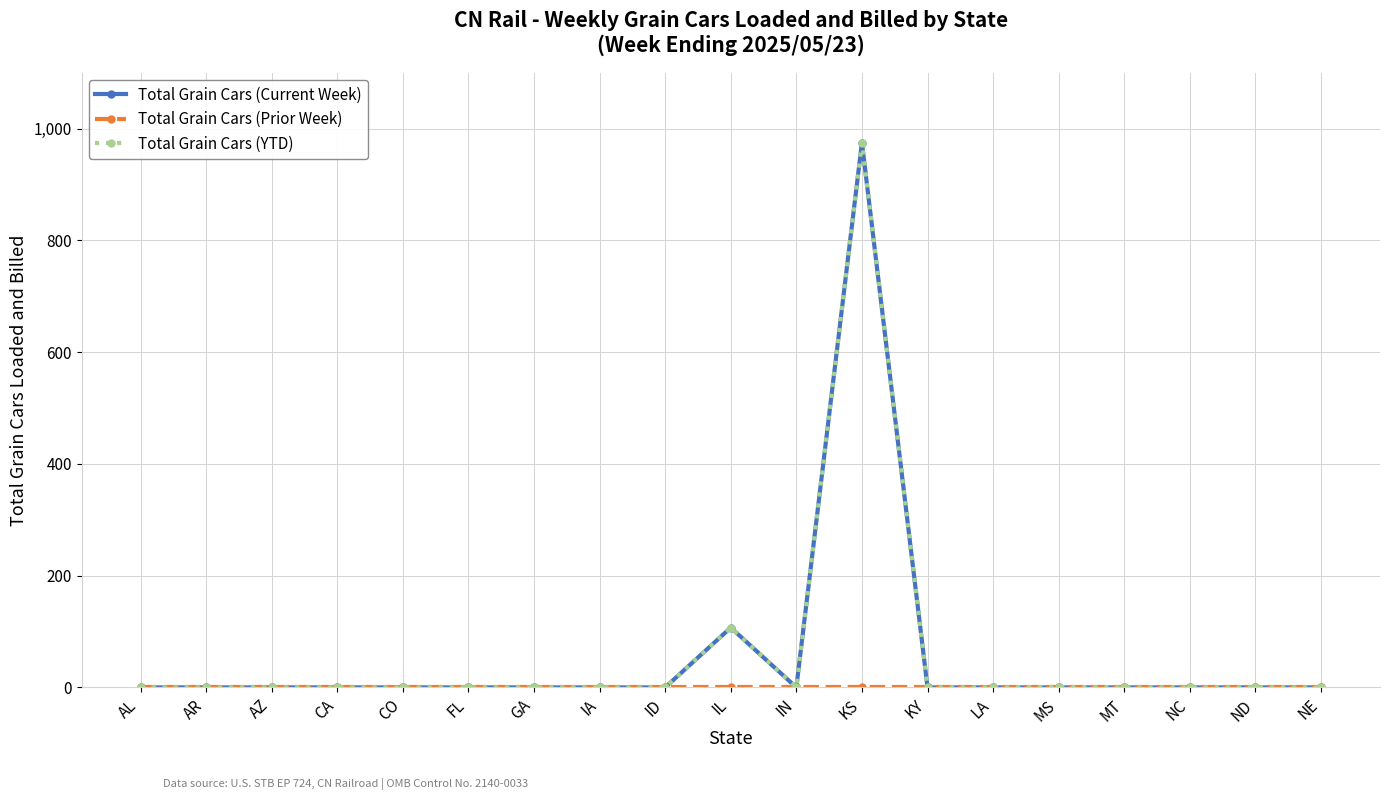

At which label does Total Grain Cars (YTD) reach its peak?

KS